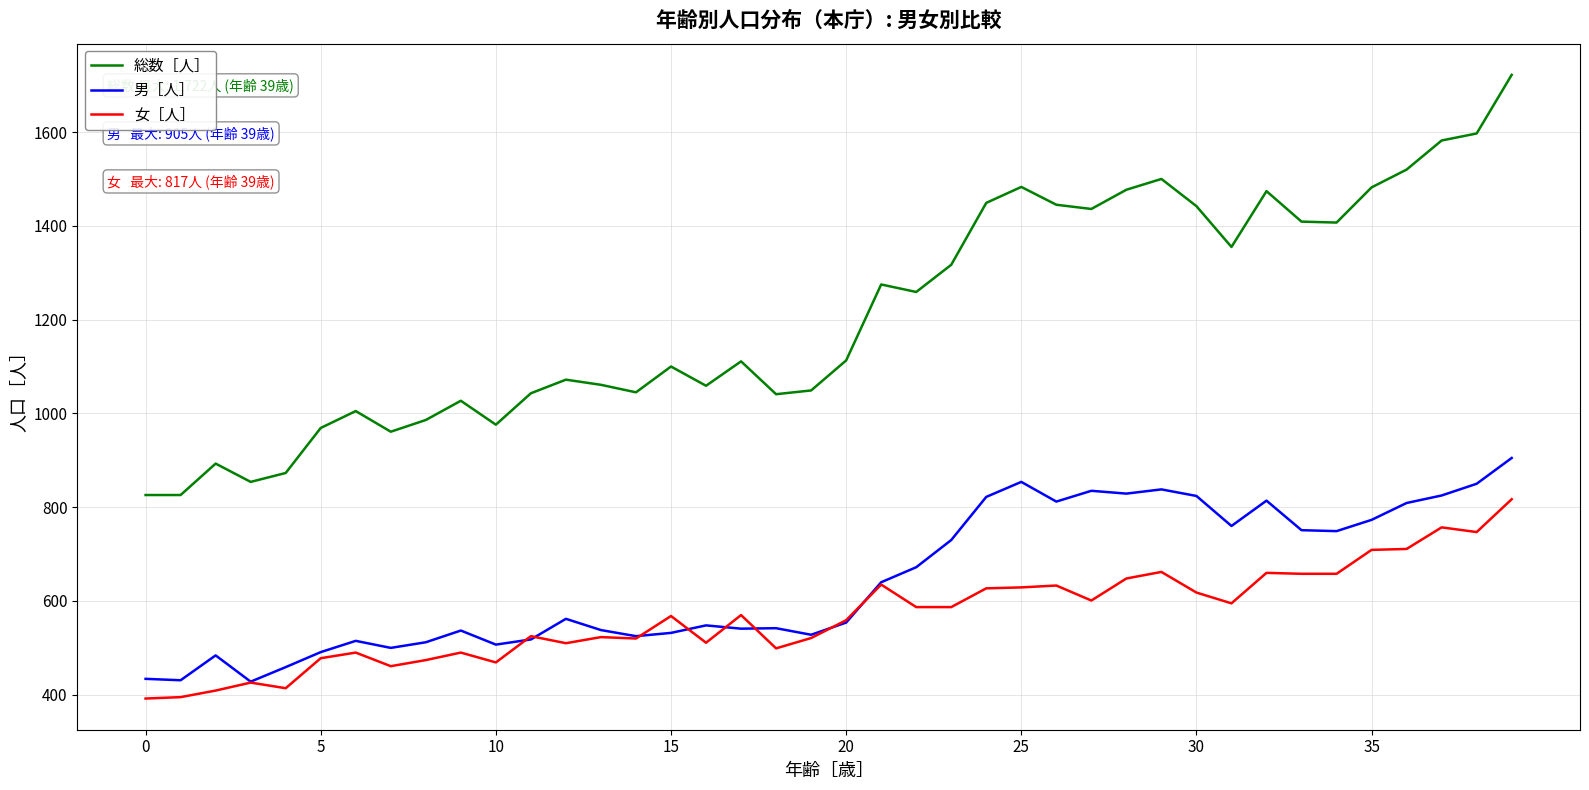

Which series has the largest total across all categories?

総数［人］